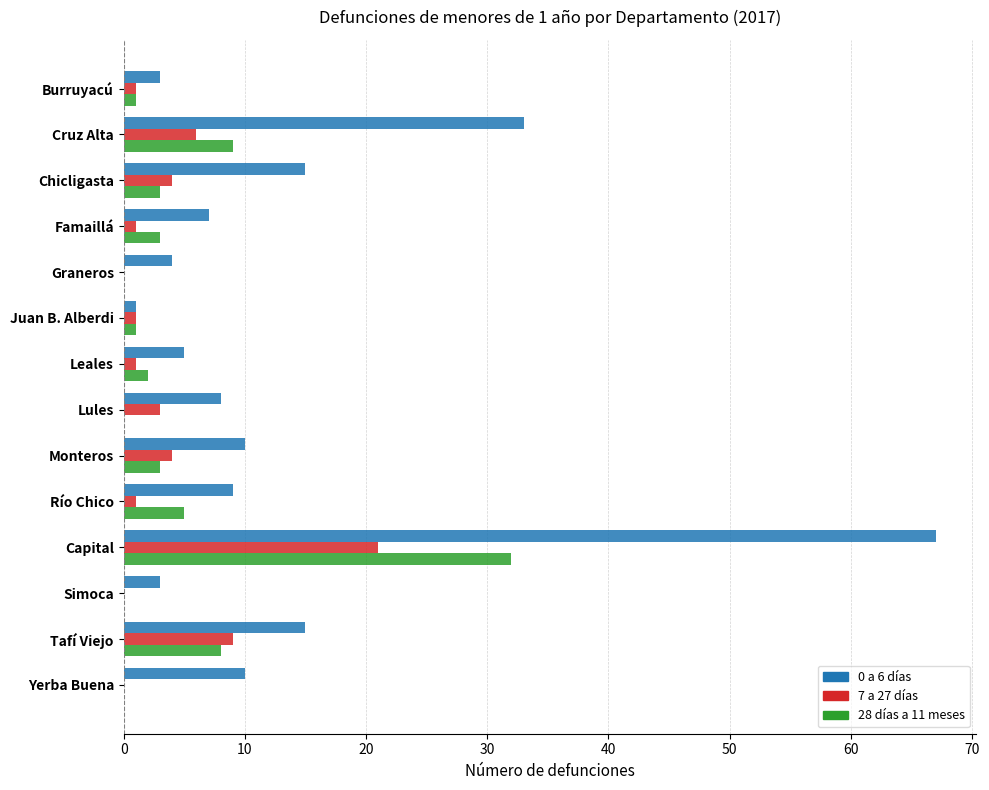

The 28 días a 11 meses series shows -13 at Lules. True or false?

False